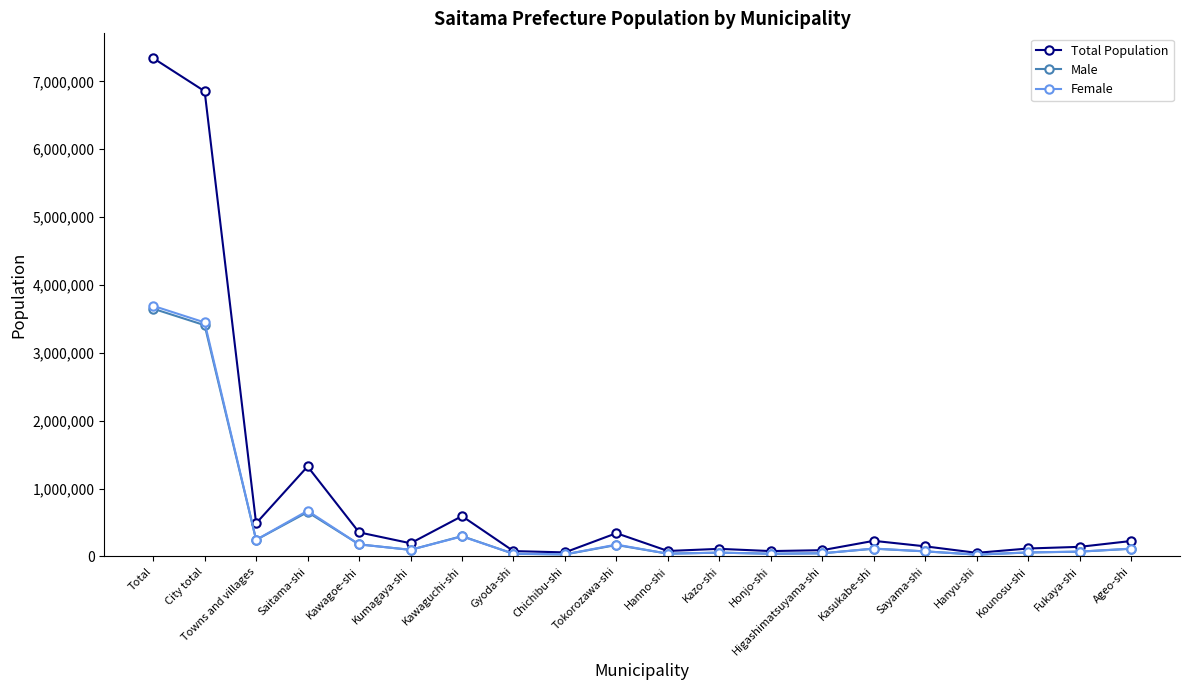

What is the greatest value displayed?

7342041